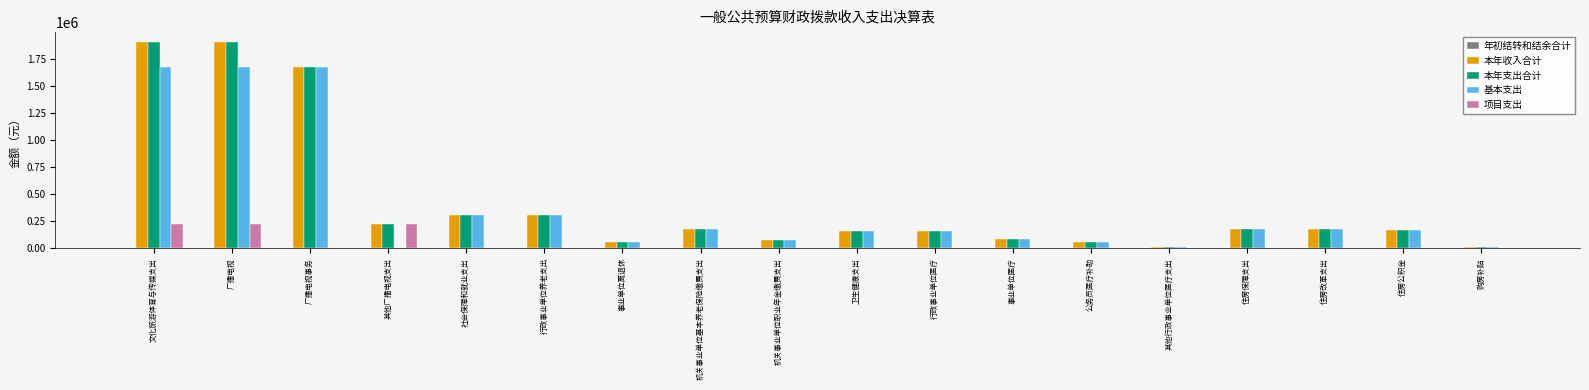

What is the highest value of the 本年支出合计 series?

1899185.5